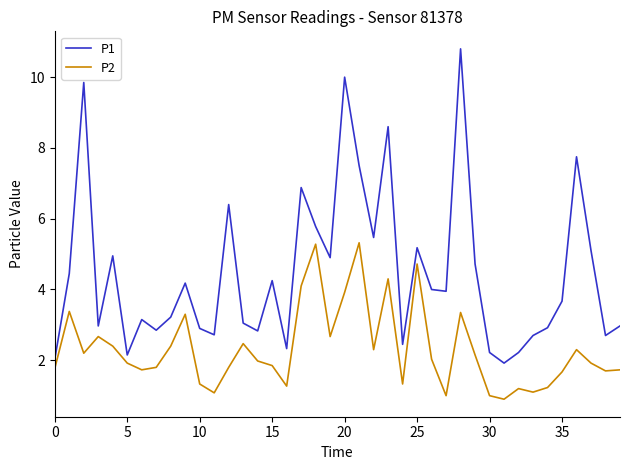

What is the difference between the maximum and second lowest values in the P1 series?

8.8